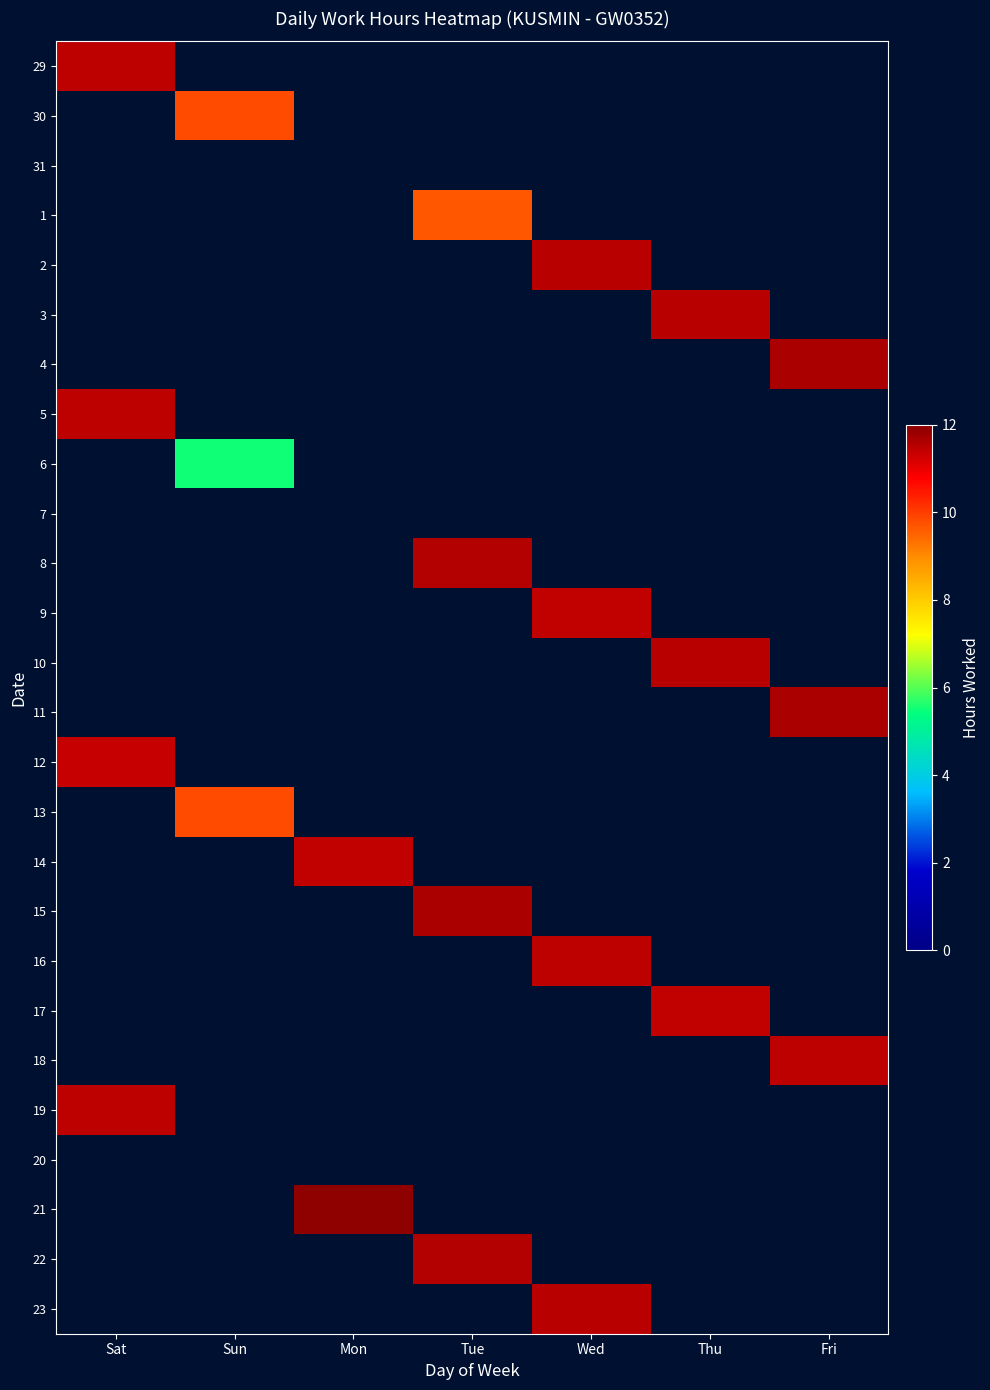

Reading right to left, transcribe all the data shown in this chart.

29: Fri=0.0	Thu=0.0	Wed=0.0	Tue=0.0	Mon=0.0	Sun=0.0	Sat=11.4
30: Fri=0.0	Thu=0.0	Wed=0.0	Tue=0.0	Mon=0.0	Sun=9.8	Sat=0.0
31: Fri=0.0	Thu=0.0	Wed=0.0	Tue=0.0	Mon=0.0	Sun=0.0	Sat=0.0
1: Fri=0.0	Thu=0.0	Wed=0.0	Tue=9.7	Mon=0.0	Sun=0.0	Sat=0.0
2: Fri=0.0	Thu=0.0	Wed=11.5	Tue=0.0	Mon=0.0	Sun=0.0	Sat=0.0
3: Fri=0.0	Thu=11.5	Wed=0.0	Tue=0.0	Mon=0.0	Sun=0.0	Sat=0.0
4: Fri=11.6	Thu=0.0	Wed=0.0	Tue=0.0	Mon=0.0	Sun=0.0	Sat=0.0
5: Fri=0.0	Thu=0.0	Wed=0.0	Tue=0.0	Mon=0.0	Sun=0.0	Sat=11.4
6: Fri=0.0	Thu=0.0	Wed=0.0	Tue=0.0	Mon=0.0	Sun=5.5	Sat=0.0
7: Fri=0.0	Thu=0.0	Wed=0.0	Tue=0.0	Mon=0.0	Sun=0.0	Sat=0.0
8: Fri=0.0	Thu=0.0	Wed=0.0	Tue=11.6	Mon=0.0	Sun=0.0	Sat=0.0
9: Fri=0.0	Thu=0.0	Wed=11.4	Tue=0.0	Mon=0.0	Sun=0.0	Sat=0.0
10: Fri=0.0	Thu=11.5	Wed=0.0	Tue=0.0	Mon=0.0	Sun=0.0	Sat=0.0
11: Fri=11.6	Thu=0.0	Wed=0.0	Tue=0.0	Mon=0.0	Sun=0.0	Sat=0.0
12: Fri=0.0	Thu=0.0	Wed=0.0	Tue=0.0	Mon=0.0	Sun=0.0	Sat=11.4
13: Fri=0.0	Thu=0.0	Wed=0.0	Tue=0.0	Mon=0.0	Sun=9.8	Sat=0.0
14: Fri=0.0	Thu=0.0	Wed=0.0	Tue=0.0	Mon=11.4	Sun=0.0	Sat=0.0
15: Fri=0.0	Thu=0.0	Wed=0.0	Tue=11.7	Mon=0.0	Sun=0.0	Sat=0.0
16: Fri=0.0	Thu=0.0	Wed=11.4	Tue=0.0	Mon=0.0	Sun=0.0	Sat=0.0
17: Fri=0.0	Thu=11.4	Wed=0.0	Tue=0.0	Mon=0.0	Sun=0.0	Sat=0.0
18: Fri=11.5	Thu=0.0	Wed=0.0	Tue=0.0	Mon=0.0	Sun=0.0	Sat=0.0
19: Fri=0.0	Thu=0.0	Wed=0.0	Tue=0.0	Mon=0.0	Sun=0.0	Sat=11.4
20: Fri=0.0	Thu=0.0	Wed=0.0	Tue=0.0	Mon=0.0	Sun=0.0	Sat=0.0
21: Fri=0.0	Thu=0.0	Wed=0.0	Tue=0.0	Mon=11.9	Sun=0.0	Sat=0.0
22: Fri=0.0	Thu=0.0	Wed=0.0	Tue=11.5	Mon=0.0	Sun=0.0	Sat=0.0
23: Fri=0.0	Thu=0.0	Wed=11.5	Tue=0.0	Mon=0.0	Sun=0.0	Sat=0.0